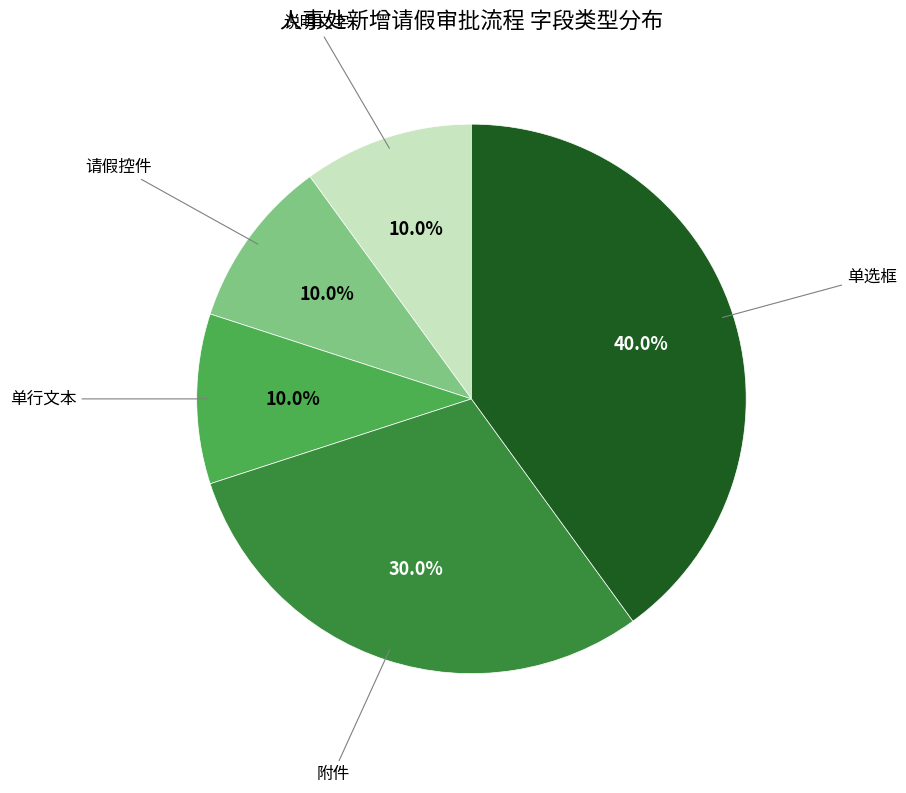

Is there any slice that represents more than half of the pie?

No